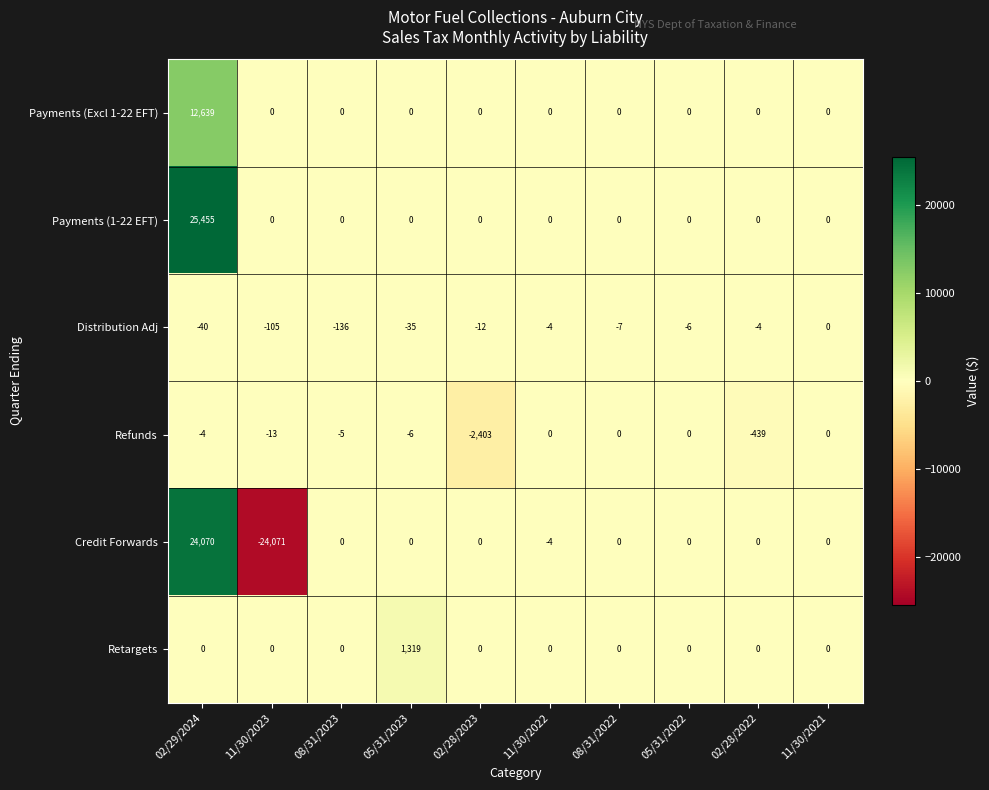

Read the Refunds value at 02/28/2022, to the nearest 100.

-400